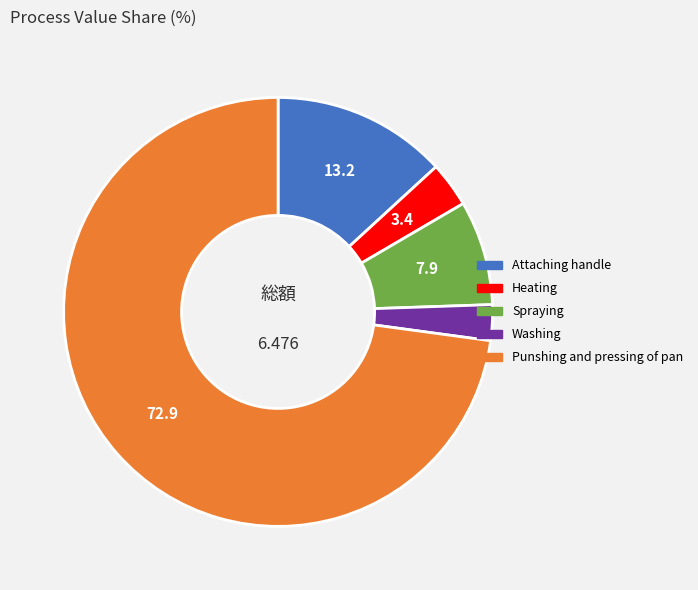

Rank the categories by value from lowest to highest.

Washing, Heating, Spraying, Attaching handle, Punshing and pressing of pan